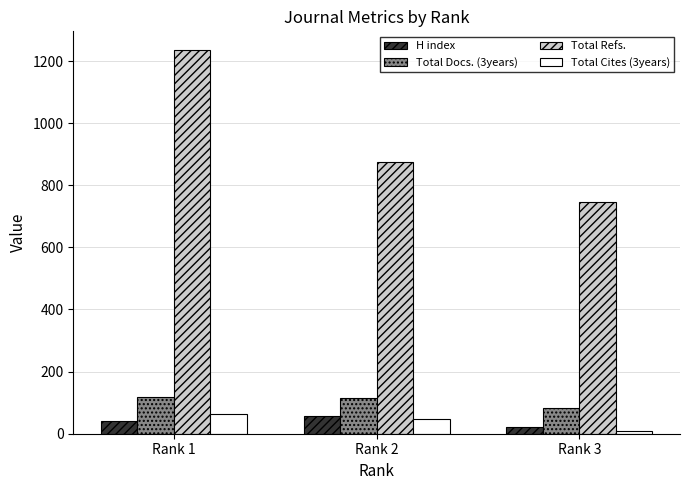

Which series has the largest range (max minus min)?

Total Refs.